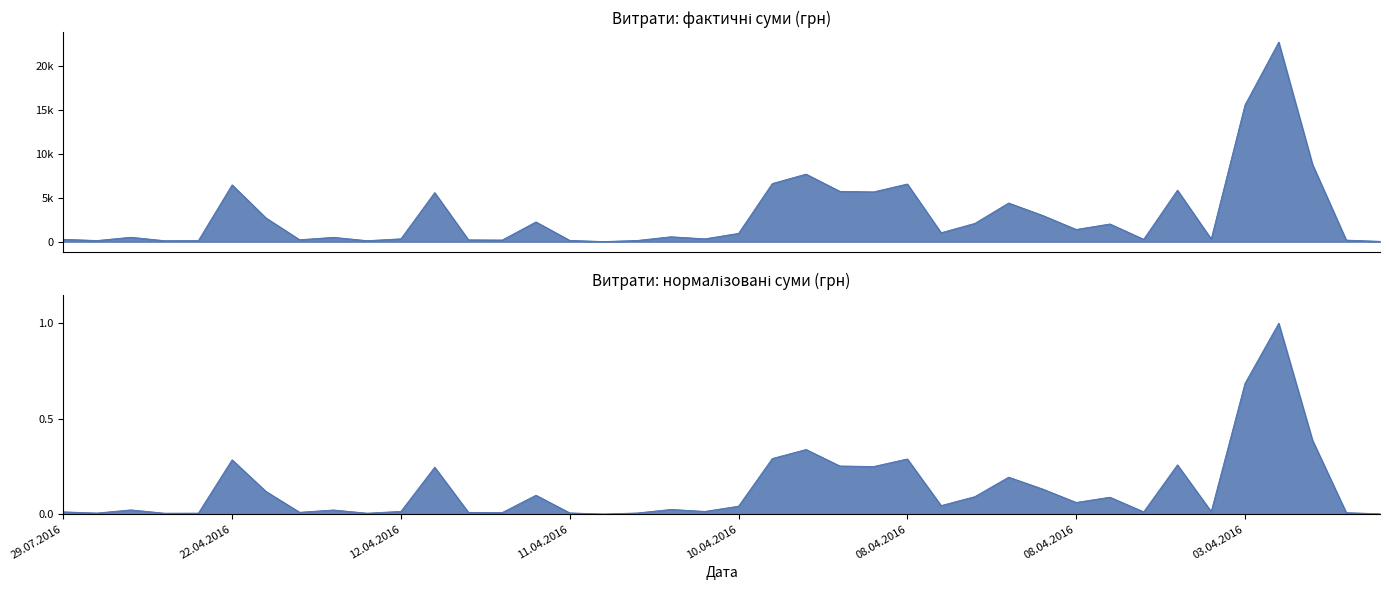

Which has a higher value, 08.04.2016 or 08.04.2016?

08.04.2016